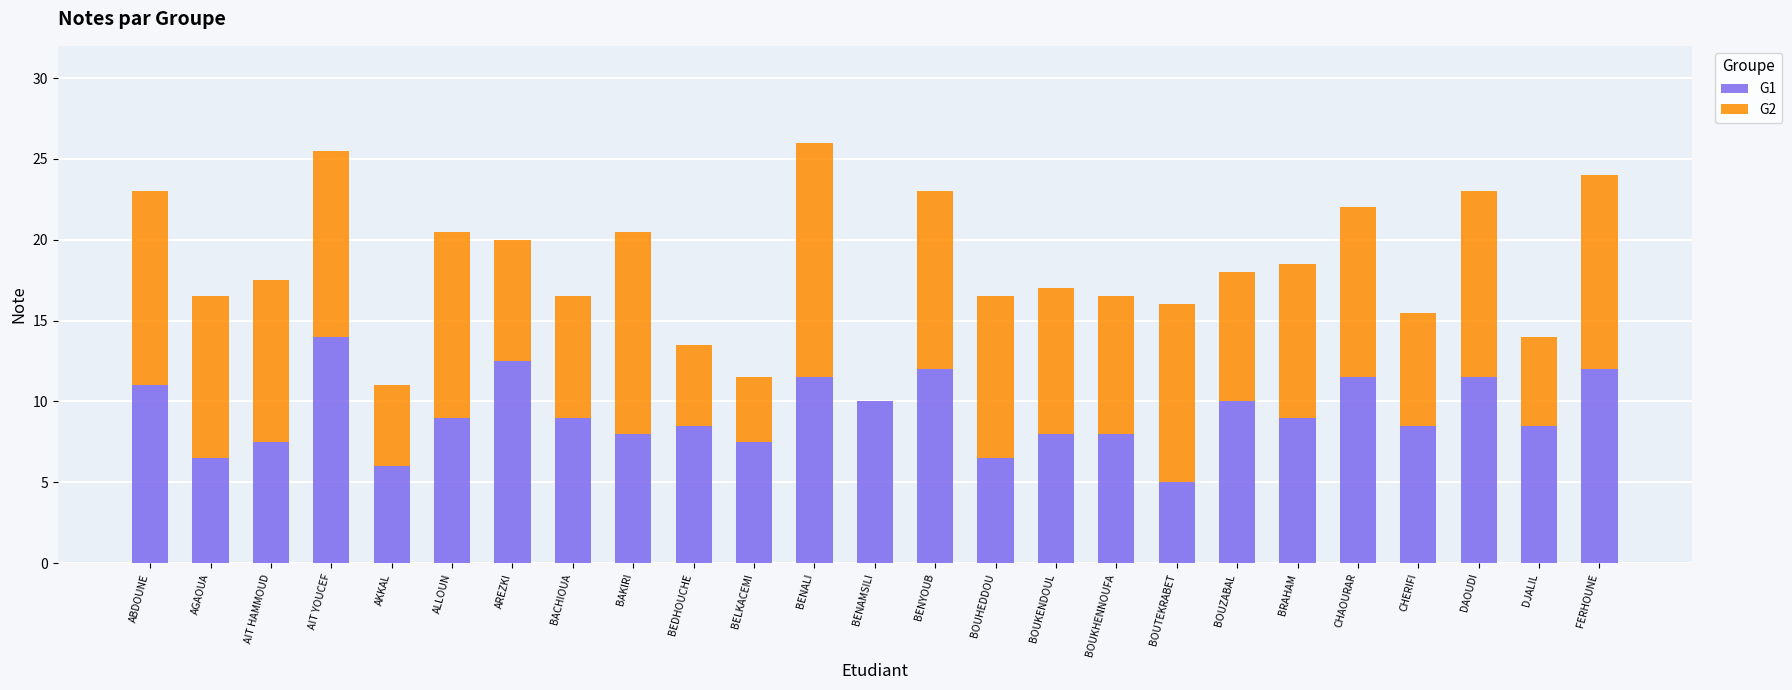

What is the sum of all G1 values?

231.5